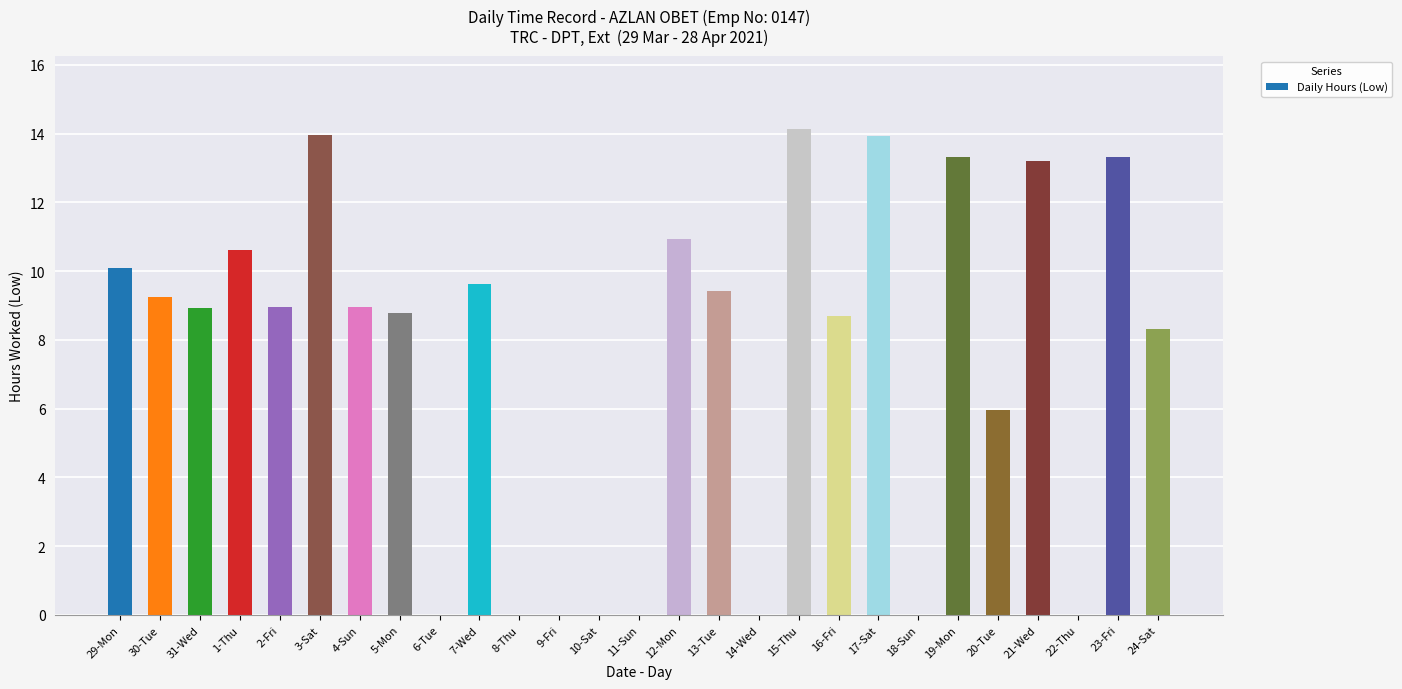

What is the maximum value shown in the chart?

14.1